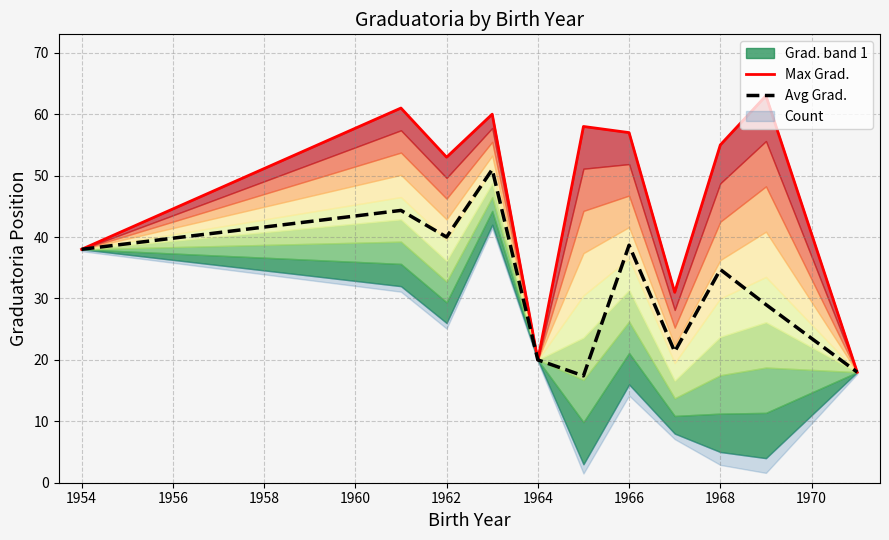

How many lines are shown in the chart?

2